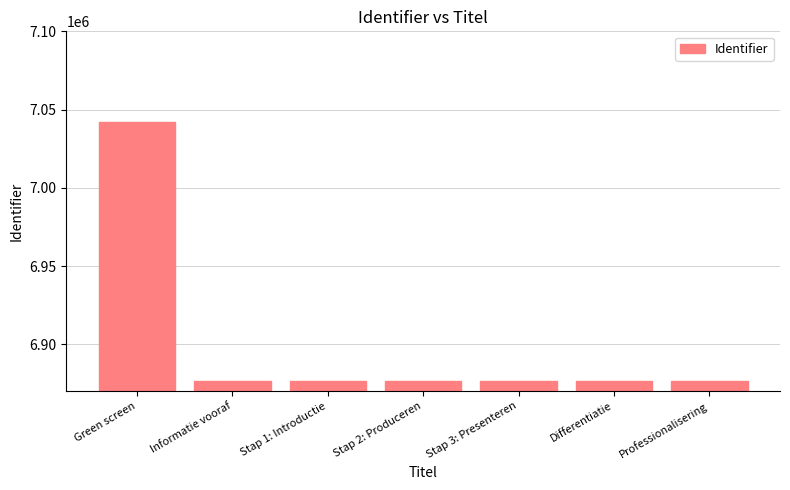

Are the bars grouped side by side (vs. stacked)?

No